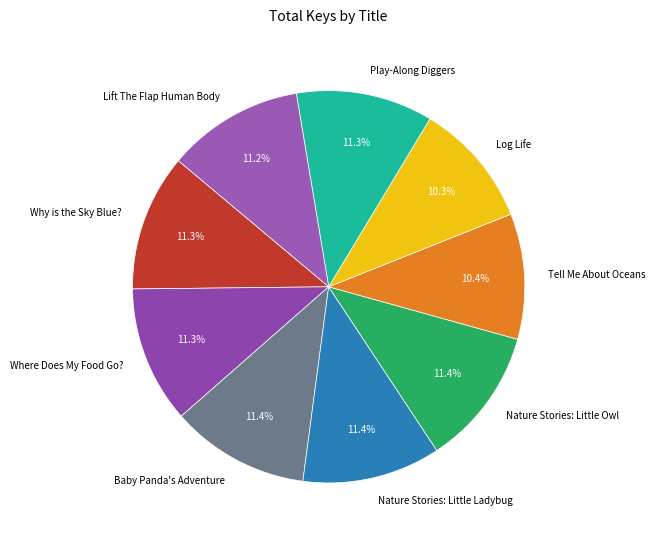

What is the ratio of the value at Where Does My Food Go? to the value at Nature Stories: Little Ladybug?

1.0